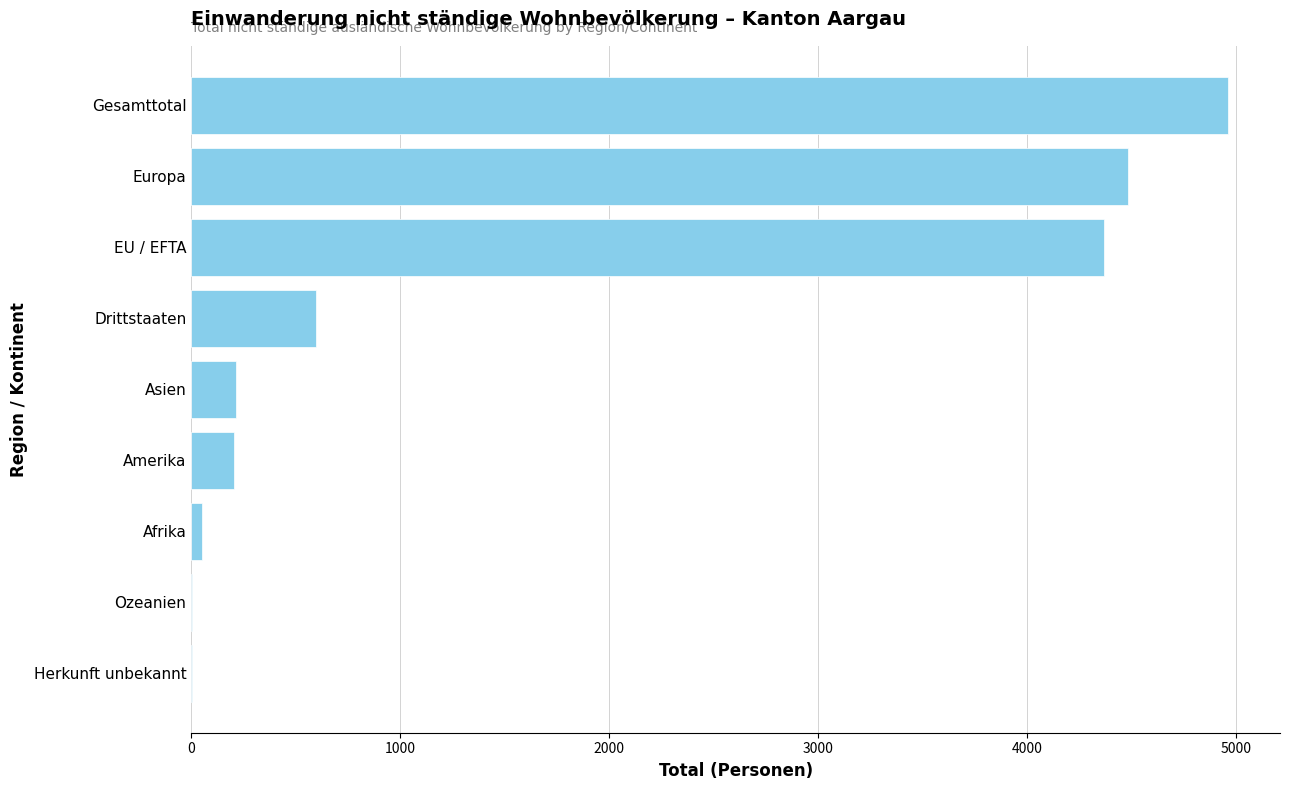

True or false: the data shows 216 at Asien.

True